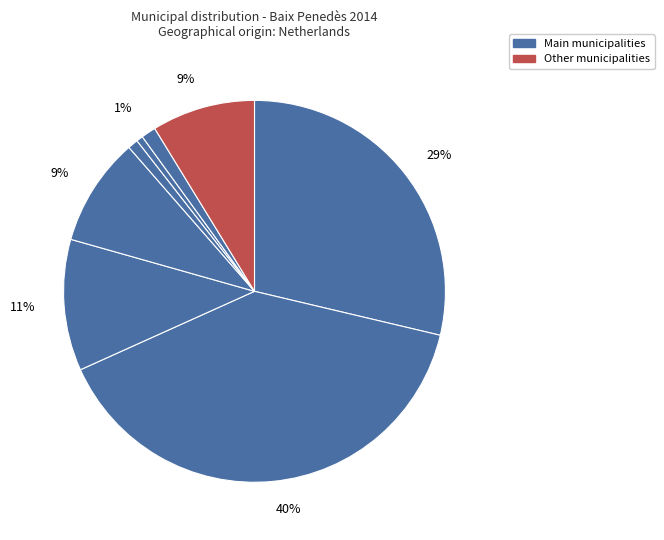

What is the largest slice in the pie chart?

Vendrell, el